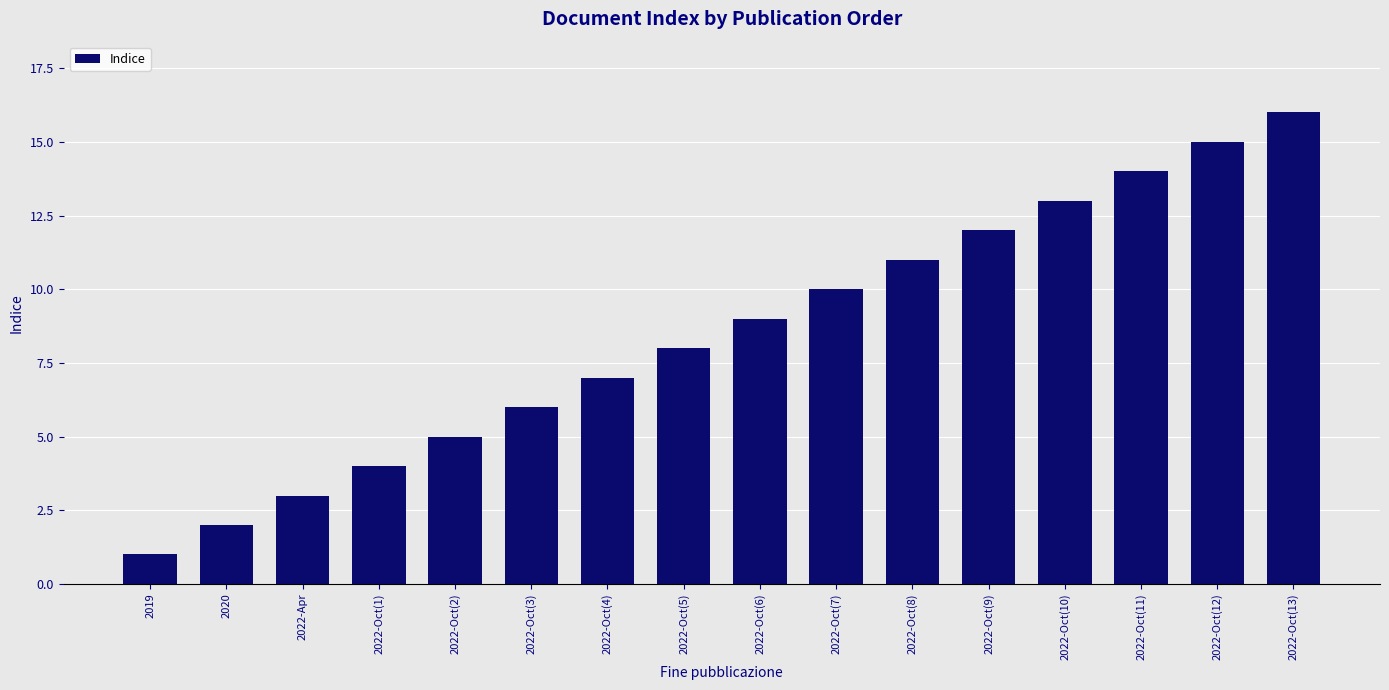

Reading left to right, transcribe all the data shown in this chart.

1	2	3	4	5	6	7	8	9	10	11	12	13	14	15	16